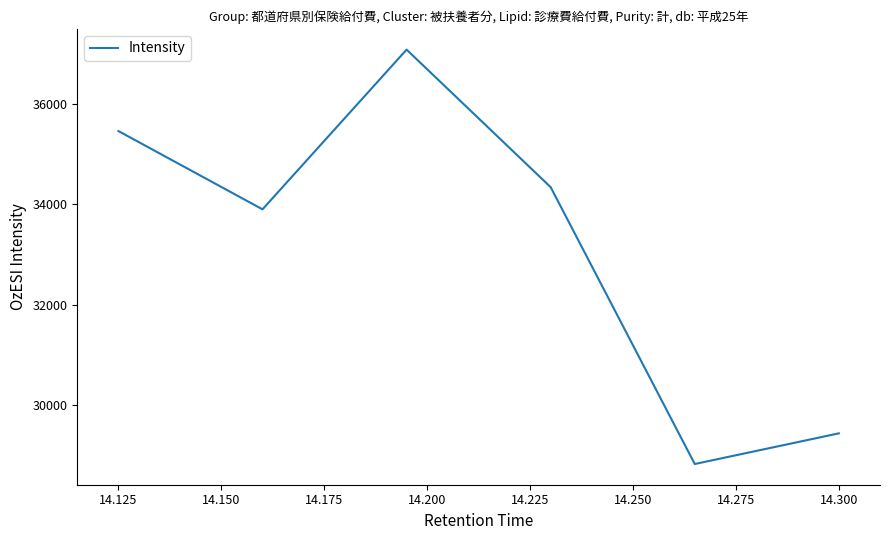

What is the difference between the maximum and minimum values?

8267.2